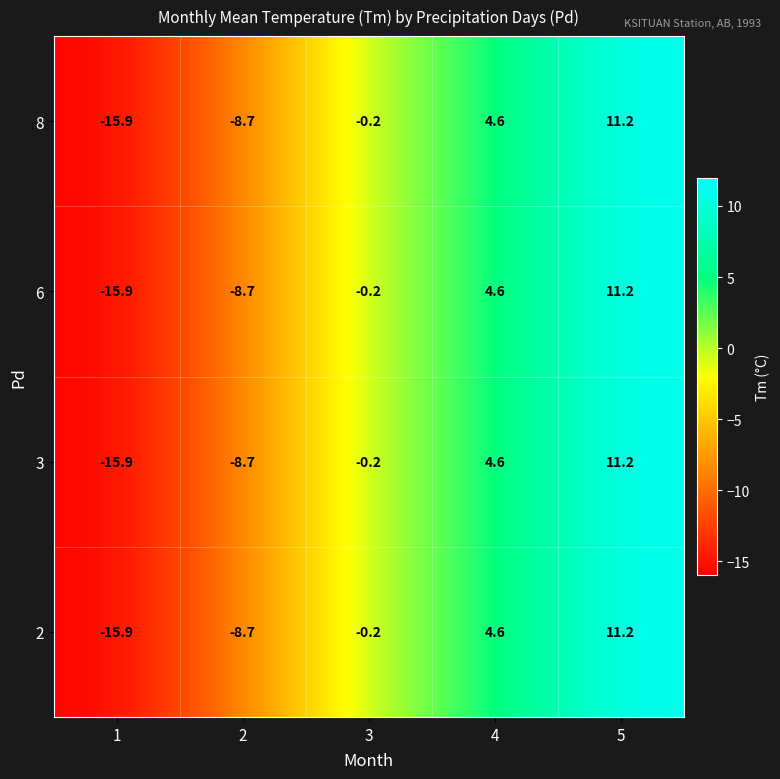

True or false: 6 has a value of 4.6 at 4.

True